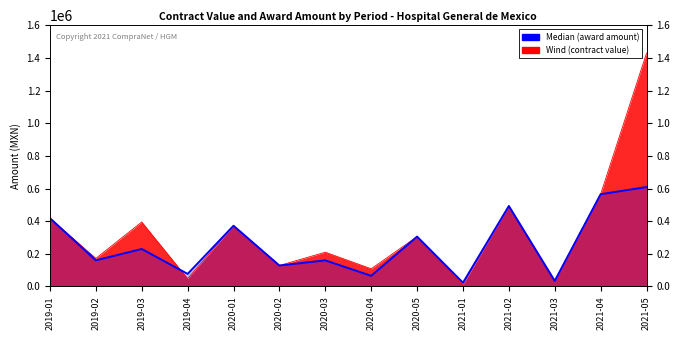

The value at 2021-05 is 894476.3. True or false?

False